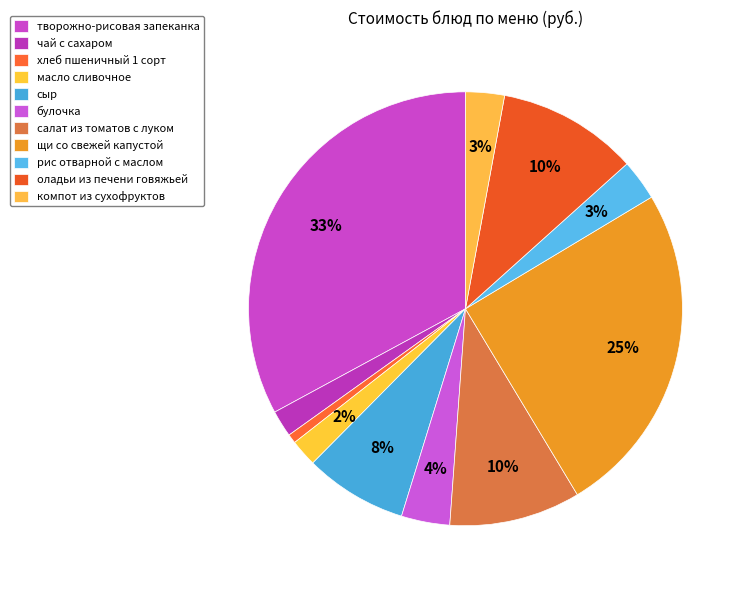

How many segments does this pie chart have?

11